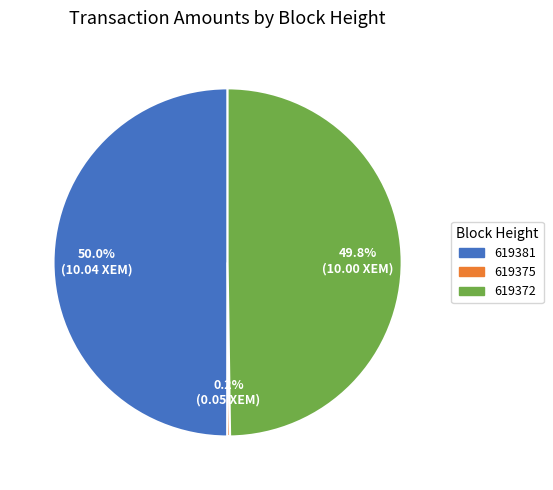

Combined, do 619372 and 619381 account for over 50%?

Yes